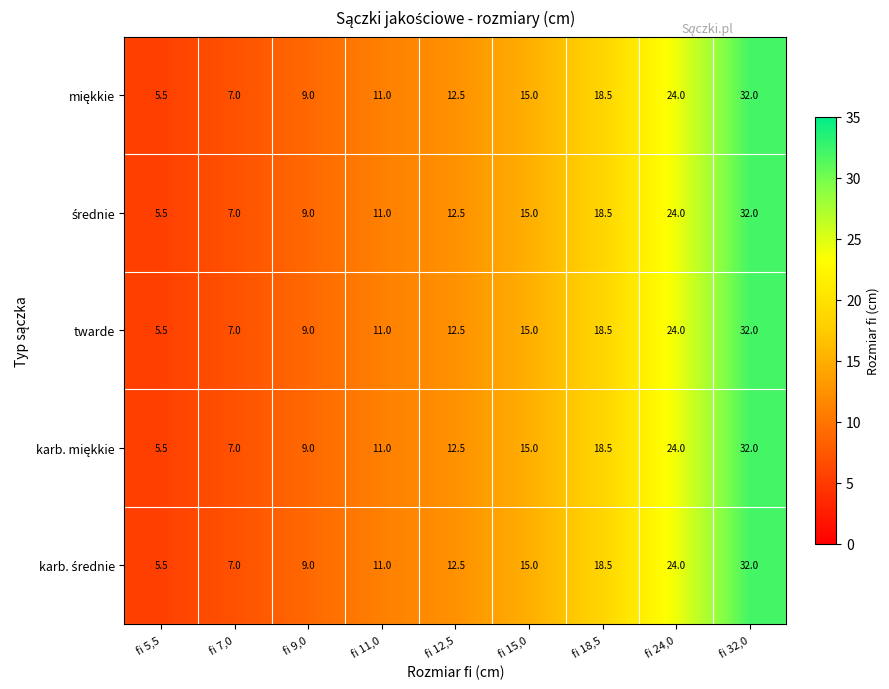

True or false: twarde has a value of 7.9 at fi 15,0.

False